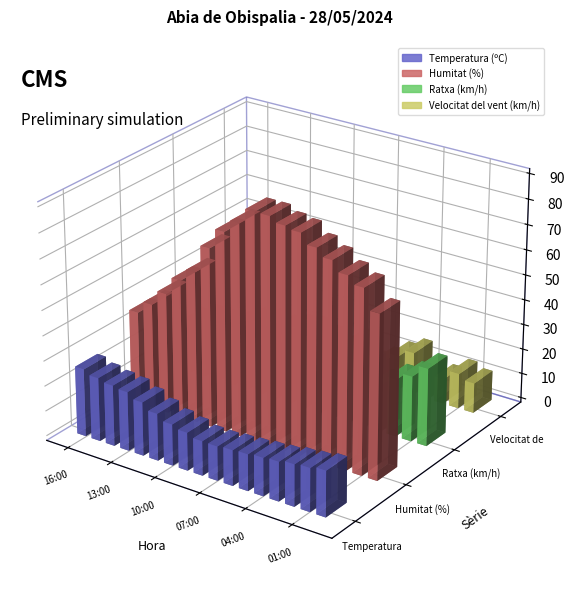

Which series has the widest spread of values?

Humitat (%)